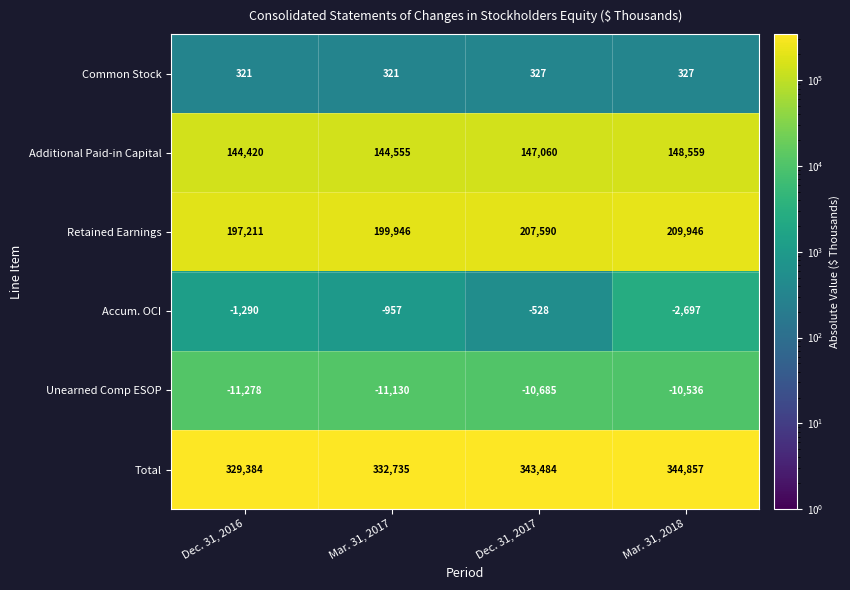

Reading right to left, extract all data points from this chart.

Common Stock: Mar. 31, 2018=327	Dec. 31, 2017=327	Mar. 31, 2017=321	Dec. 31, 2016=321
Additional Paid-in Capital: Mar. 31, 2018=148559	Dec. 31, 2017=147060	Mar. 31, 2017=144555	Dec. 31, 2016=144420
Retained Earnings: Mar. 31, 2018=209946	Dec. 31, 2017=207590	Mar. 31, 2017=199946	Dec. 31, 2016=197211
Accum. OCI: Mar. 31, 2018=-2697	Dec. 31, 2017=-528	Mar. 31, 2017=-957	Dec. 31, 2016=-1290
Unearned Comp ESOP: Mar. 31, 2018=-10536	Dec. 31, 2017=-10685	Mar. 31, 2017=-11130	Dec. 31, 2016=-11278
Total: Mar. 31, 2018=344857	Dec. 31, 2017=343484	Mar. 31, 2017=332735	Dec. 31, 2016=329384